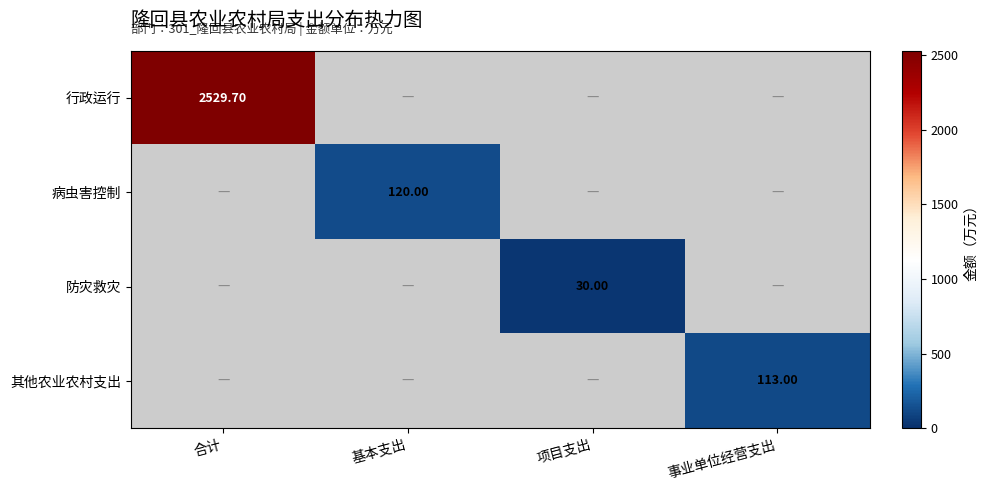

Count the number of categories in the chart.

4